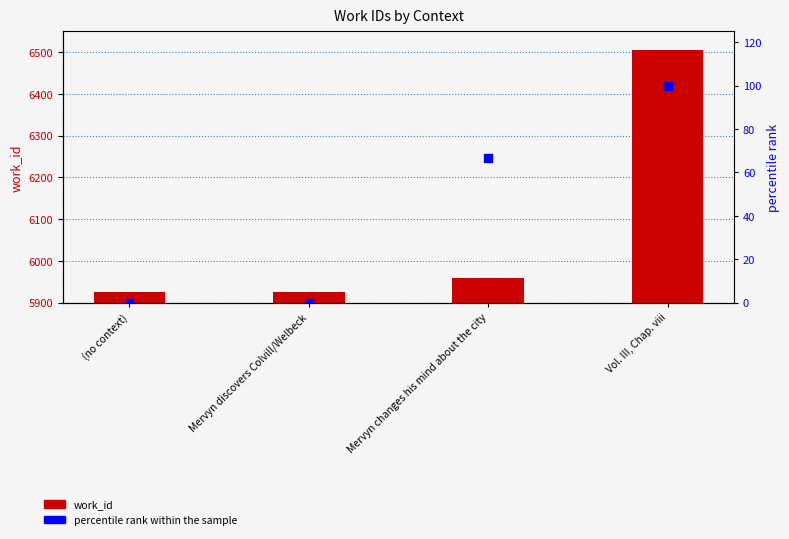

At which category is the sum across all series the highest?

Vol. III, Chap. viii